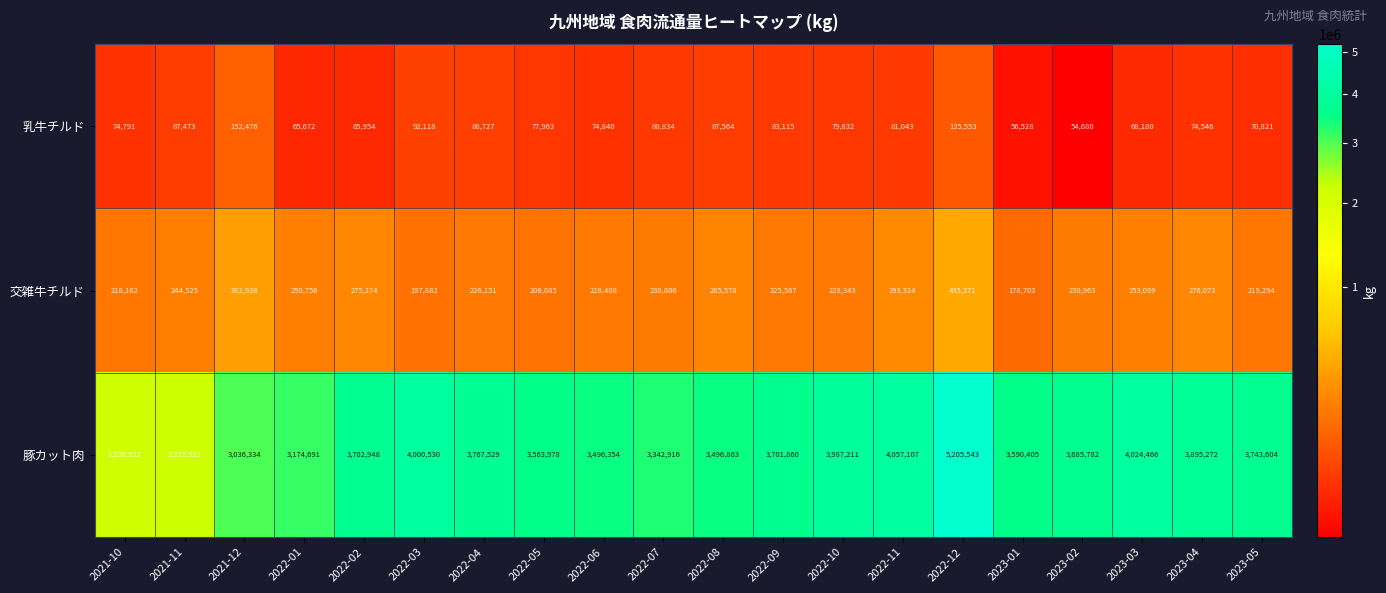

At which label is 豚カット肉 closest to 3718232?

2022-02